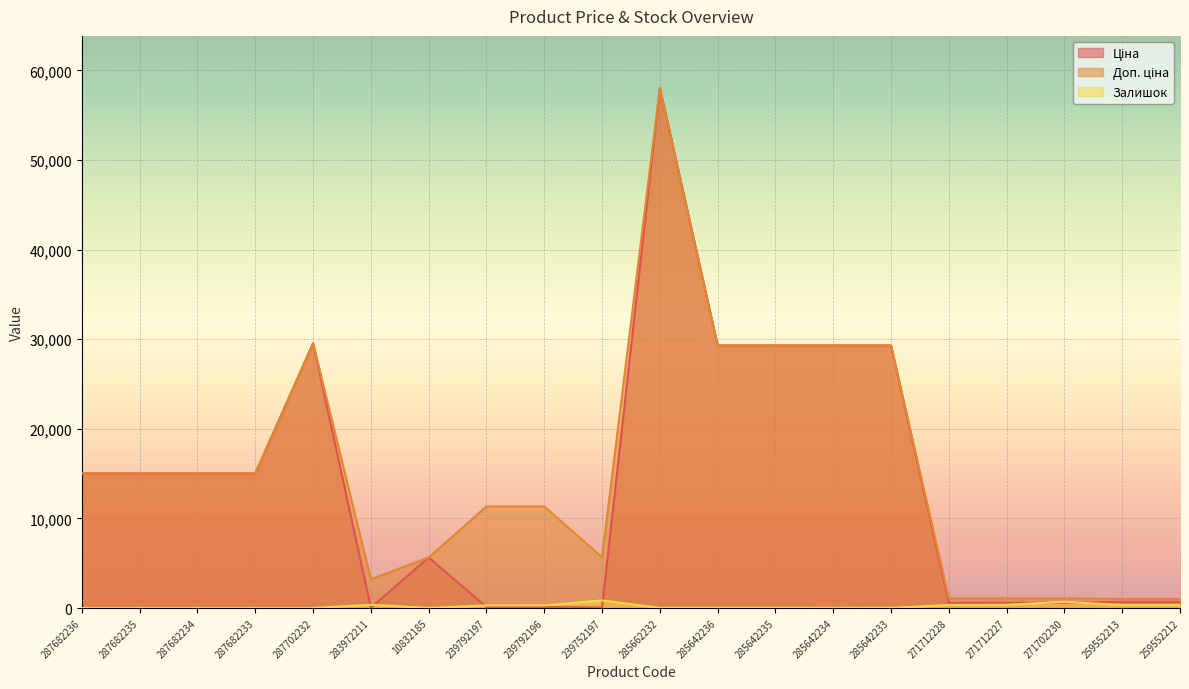

Reading left to right, list all the values displayed in this chart.

Ціна: 15019.2	15019.2	15019.2	15019.2	29548.9	32.0	5636.0	113.3	113.3	56.7	58037.0	29294.9	29294.9	29294.9	29294.9	586.0	586.0	586.0	689.1	689.1
Доп. ціна: 15019.2	15019.2	15019.2	15019.2	29548.9	3205.0	5636.0	11334.0	11334.0	5667.0	58037.0	29294.9	29294.9	29294.9	29294.9	1074.5	1074.5	1074.5	1017.8	1017.8
Залишок: 0.0	0.0	0.0	0.0	0.0	360.0	2.0	289.0	290.0	845.0	12.0	12.0	11.0	0.0	13.0	333.0	359.0	690.0	330.0	333.0